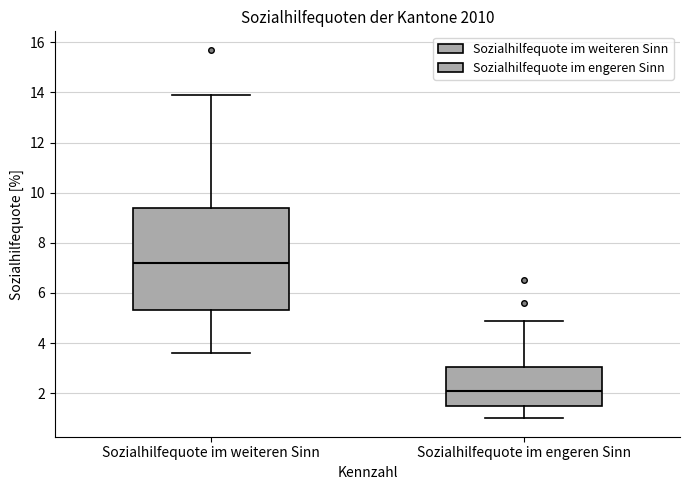

Reading left to right, read every box against the y-axis: the position of its median line, the range the box covers, and the ends of its whiskers. The values are not printed on the chart, so give them approximately, as read against the axis.

Sozialhilfequote im weiteren Sinn: median 7.2, box 5.4 to 9.4, whiskers 3.6 to 14.0
Sozialhilfequote im engeren Sinn: median 2.2, box 1.6 to 3.0, whiskers 1.0 to 5.0